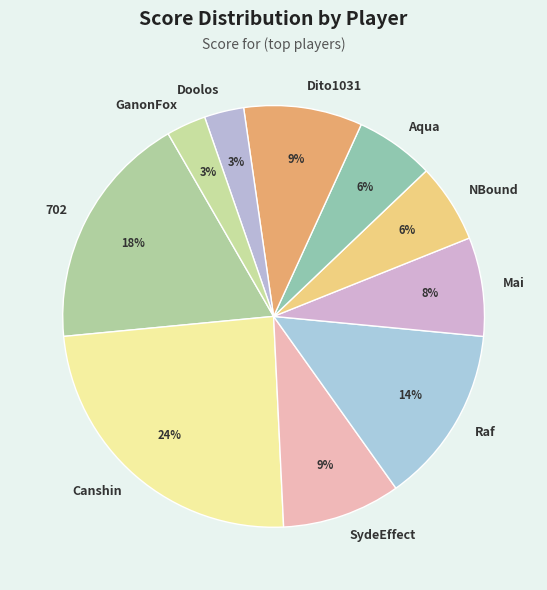

Is there a majority slice in this chart?

No